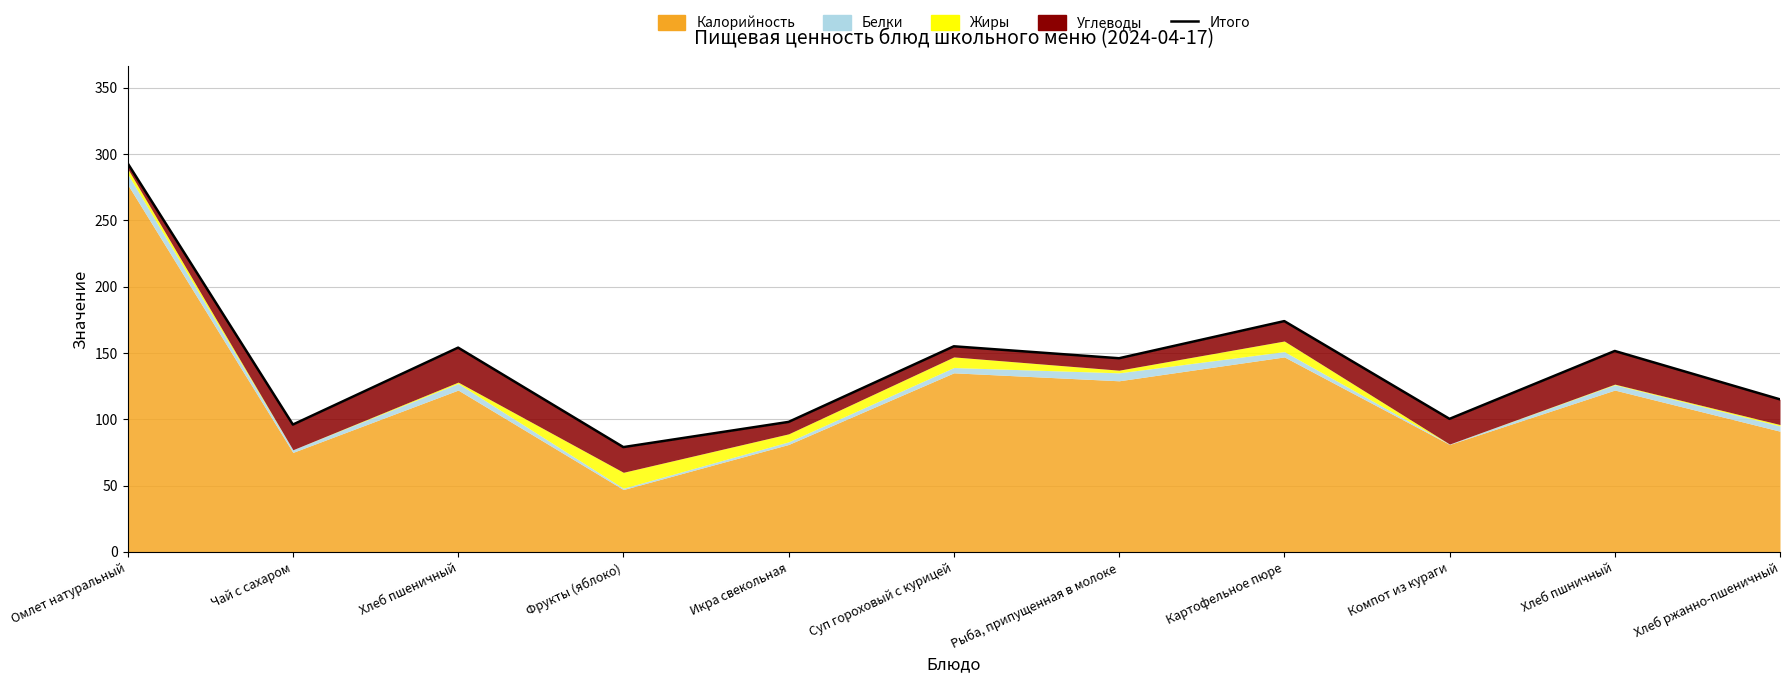

Reading left to right, transcribe all the data shown in this chart.

293.0	96.0	154.0	79.0	98.0	155.0	146.0	174.0	100.3	151.5	115.0